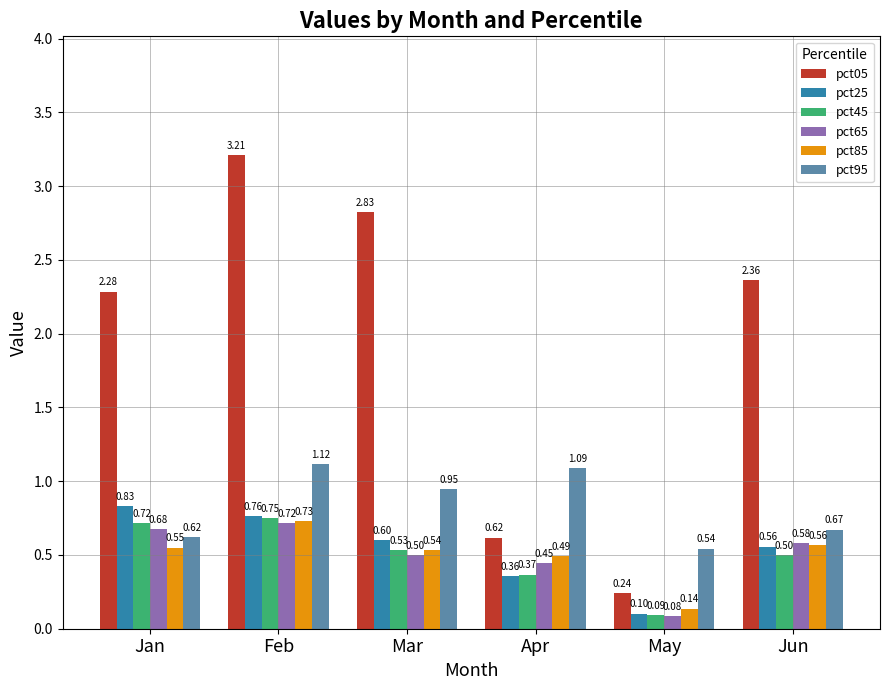

How many pct25 values are between 0 and 1?

6